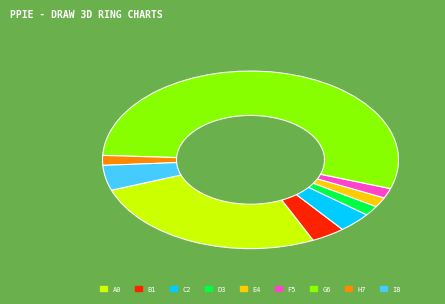

Is there a majority slice in this chart?

Yes